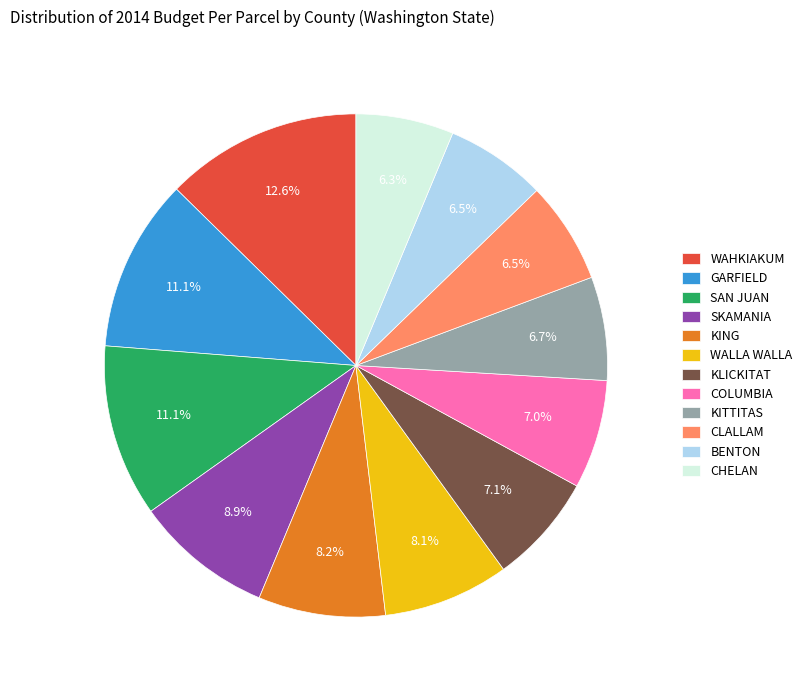

Approximately how many times larger is the value at WAHKIAKUM compared to WALLA WALLA?

1.6